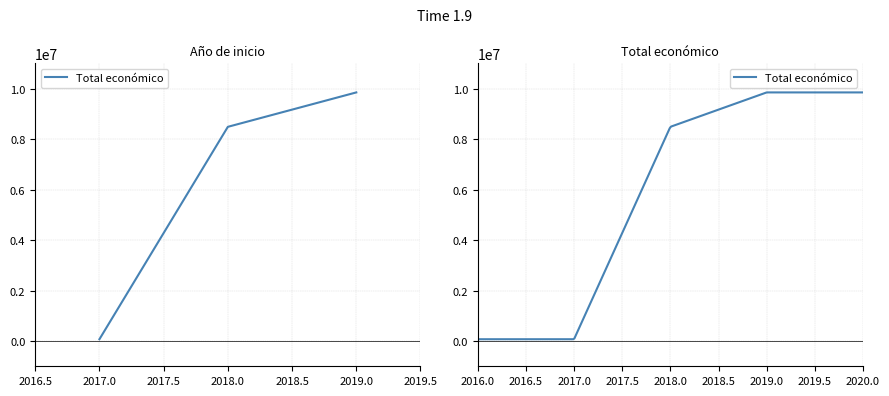

What is the value of the 2nd point from the left?

8484999